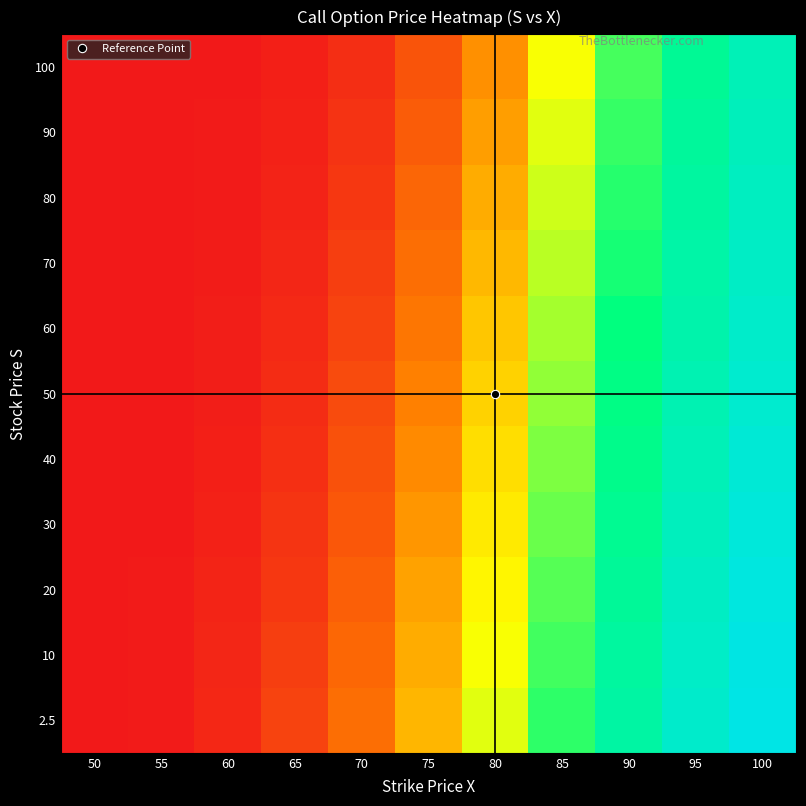

Reading left to right, what are all the values shown in this chart?

2.5: 50=0.0	55=0.0	60=0.0	65=0.4	70=1.9	75=6.2	80=14.8	85=27.9	90=41.2	95=52.3	100=60.8
10: 50=0.0	55=0.0	60=0.0	65=0.3	70=1.6	75=5.5	80=13.4	85=26.2	90=39.8	95=51.2	100=59.8
20: 50=0.0	55=0.0	60=0.0	65=0.2	70=1.2	75=4.7	80=12.1	85=24.5	90=38.2	95=49.8	100=58.3
30: 50=0.0	55=0.0	60=0.0	65=0.2	70=1.0	75=4.0	80=10.8	85=22.9	90=36.5	95=48.1	100=56.8
40: 50=0.0	55=0.0	60=0.0	65=0.1	70=0.8	75=3.4	80=9.6	85=21.4	90=34.9	95=46.4	100=55.2
50: 50=0.0	55=0.0	60=0.0	65=0.1	70=0.6	75=2.8	80=8.5	85=20.0	90=33.3	95=44.8	100=53.6
60: 50=0.0	55=0.0	60=0.0	65=0.0	70=0.4	75=2.3	80=7.4	85=18.6	90=31.7	95=43.2	100=52.1
70: 50=0.0	55=0.0	60=0.0	65=0.0	70=0.3	75=1.9	80=6.4	85=17.2	90=30.2	95=41.7	100=50.6
80: 50=0.0	55=0.0	60=0.0	65=0.0	70=0.2	75=1.5	80=5.4	85=15.9	90=28.8	95=40.2	100=49.1
90: 50=0.0	55=0.0	60=0.0	65=0.0	70=0.1	75=1.2	80=4.5	85=14.7	90=27.4	95=38.8	100=47.7
100: 50=0.0	55=0.0	60=0.0	65=0.0	70=0.1	75=0.9	80=3.7	85=13.5	90=26.0	95=37.4	100=46.3